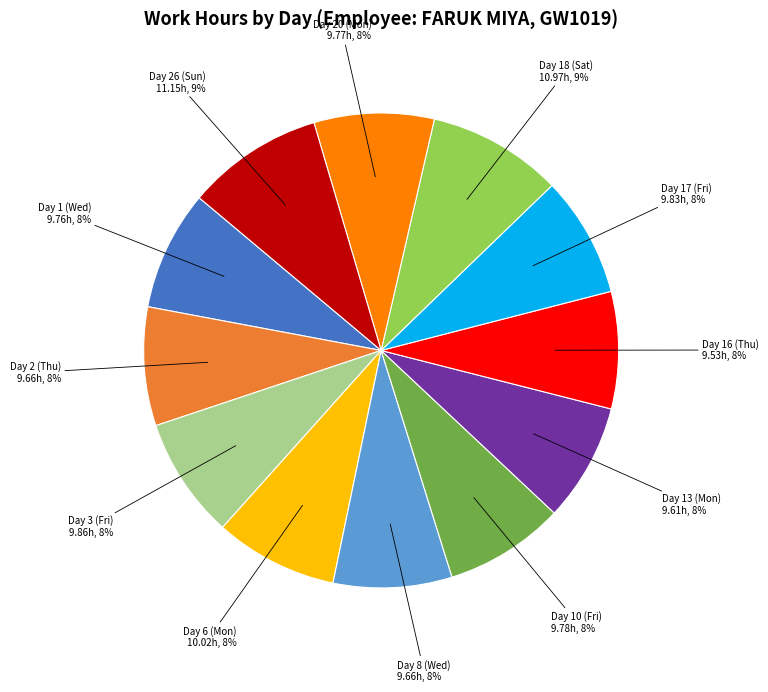

To the nearest percent, what is the average slice percentage?

8%